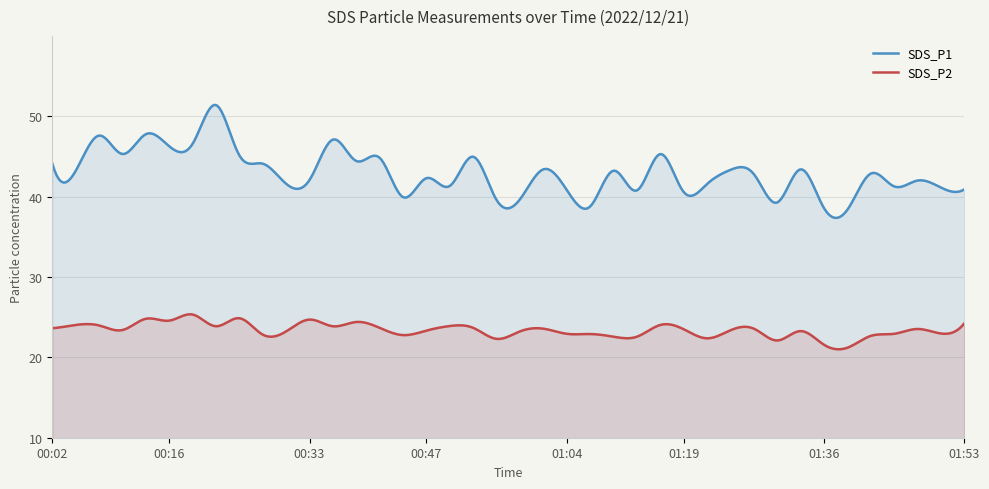

How many series are shown in this chart?

2